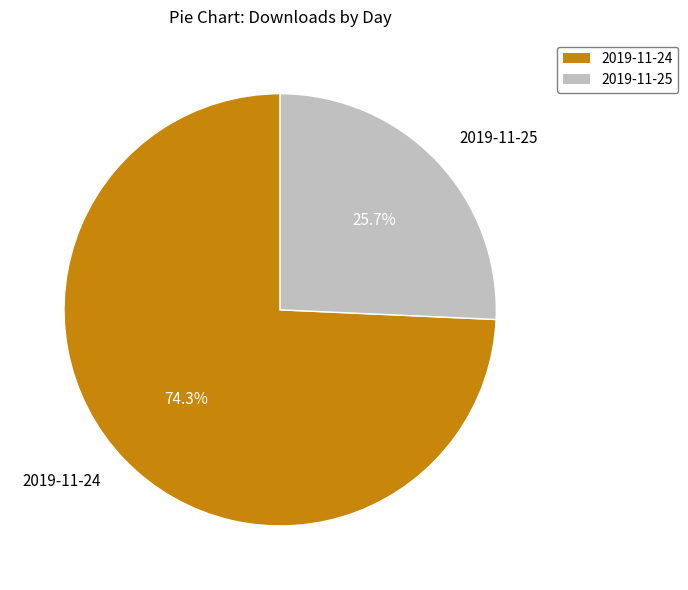

The 2019-11-25 slice represents 26% of the pie. True or false?

True